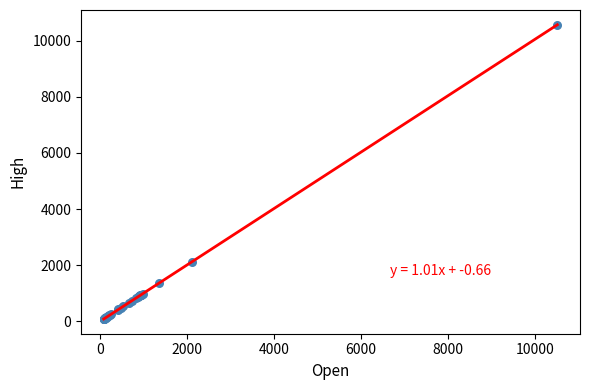

What Y value in the scatter plot is closest to 5326?

2110.8